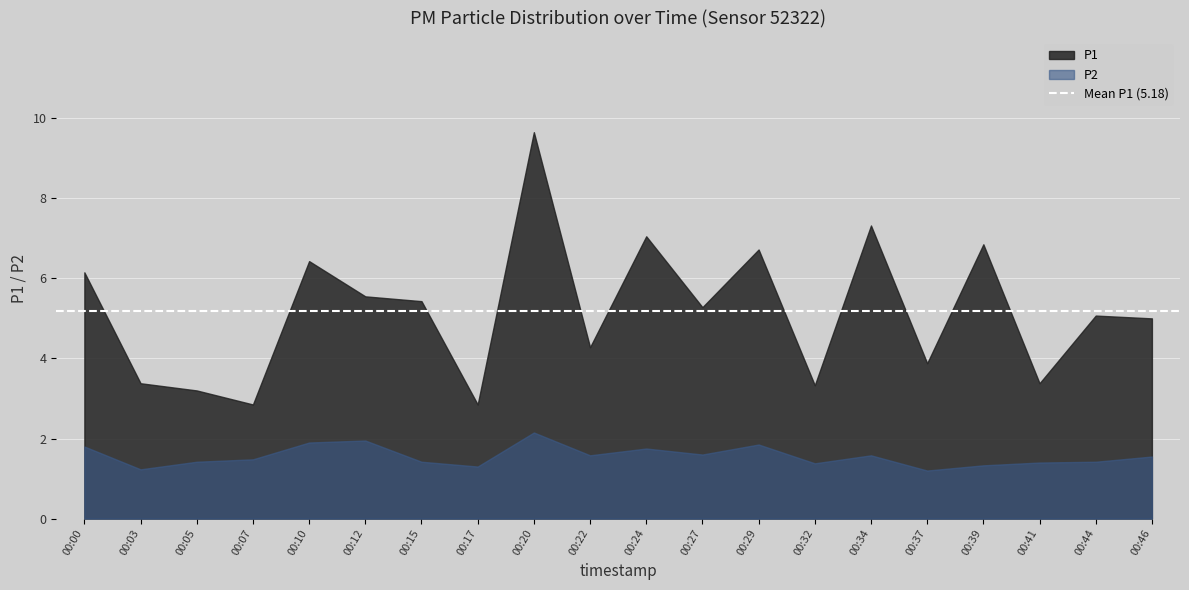

True or false: P1 and P2 intersect in this chart.

False